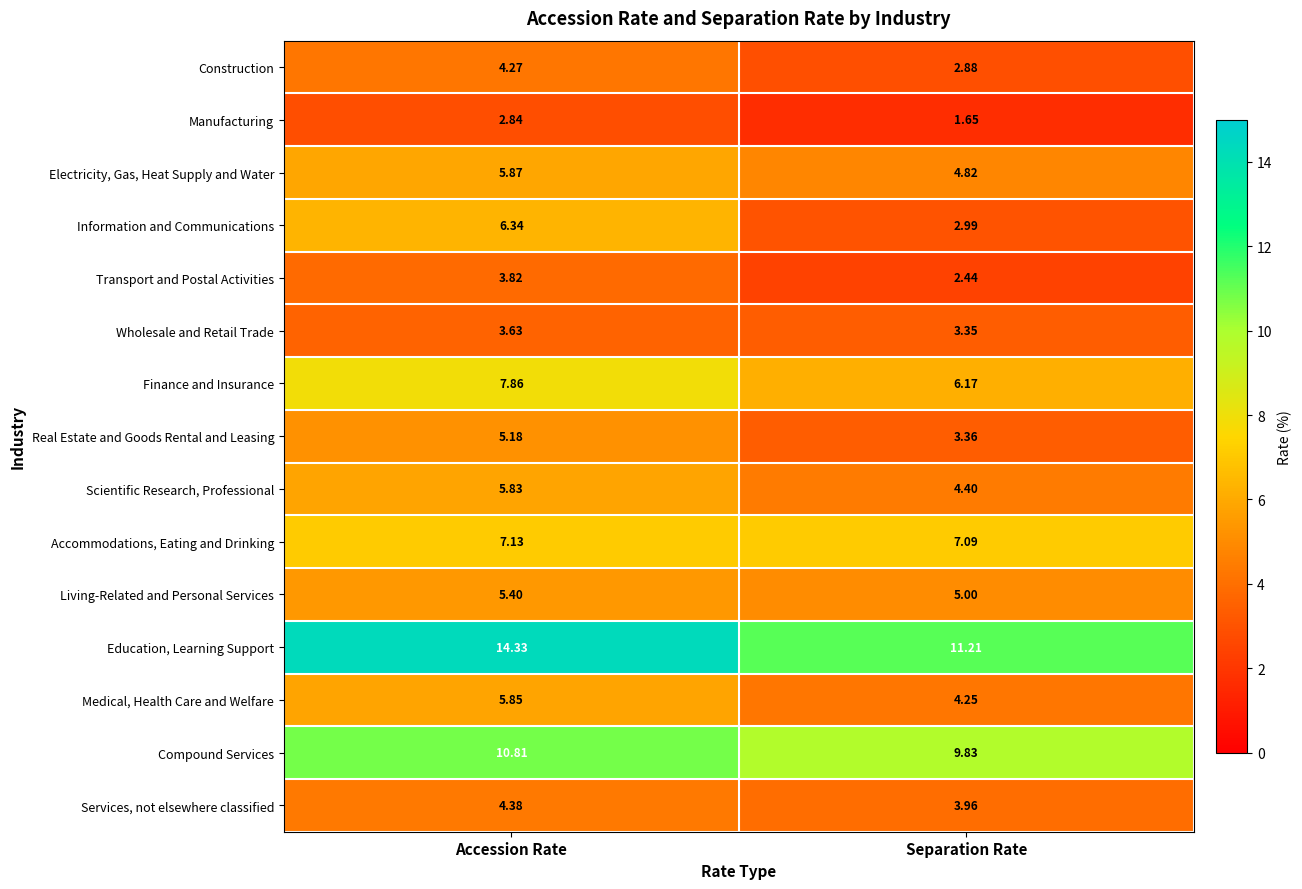

Between Accession Rate and Separation Rate, which series saw the biggest shift?

Information and Communications